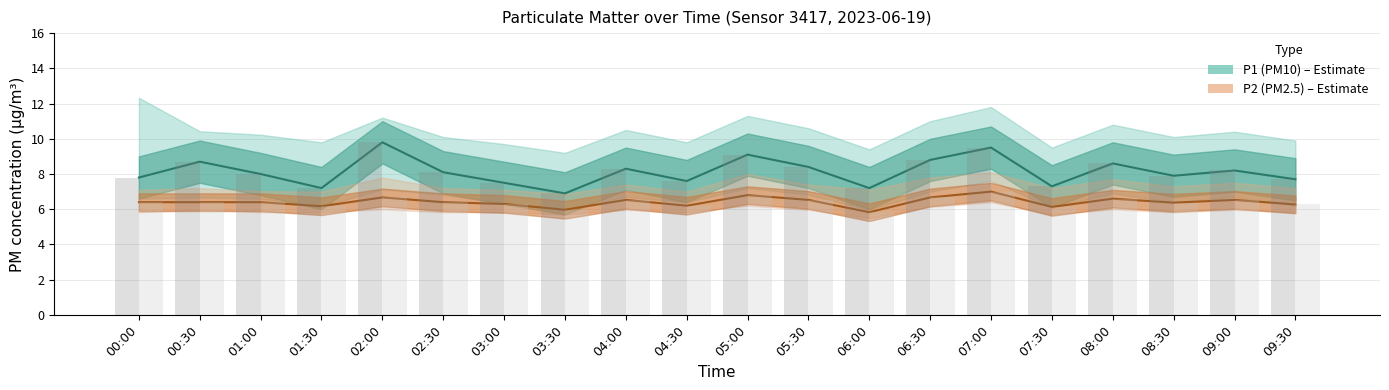

Which series has the widest spread of values?

P1 median